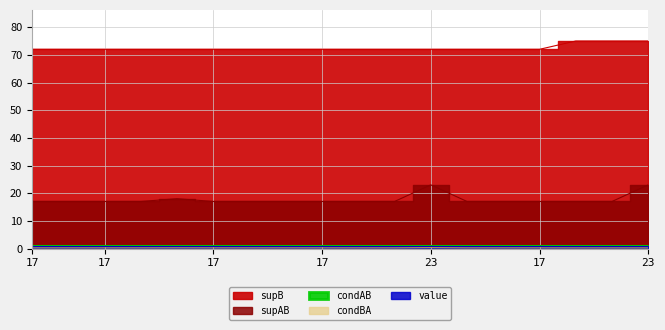

True or false: supAB and condBA cross at least once.

False